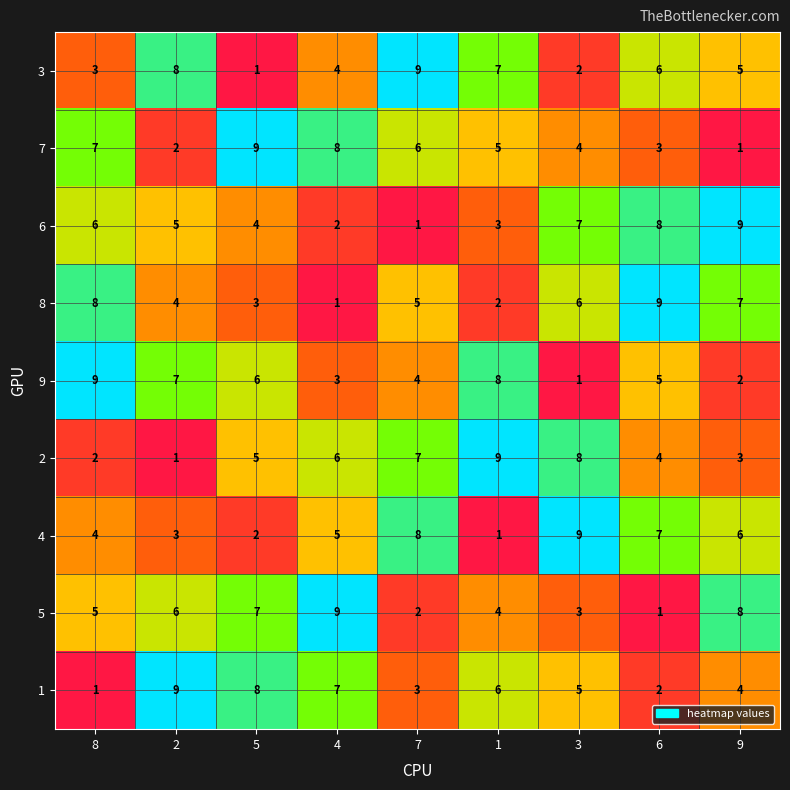

The 1 series shows 6 at 1. True or false?

True